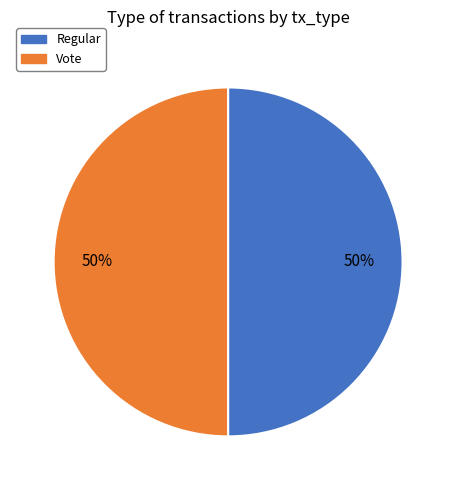

Combined, do Vote and Regular account for over 50%?

Yes